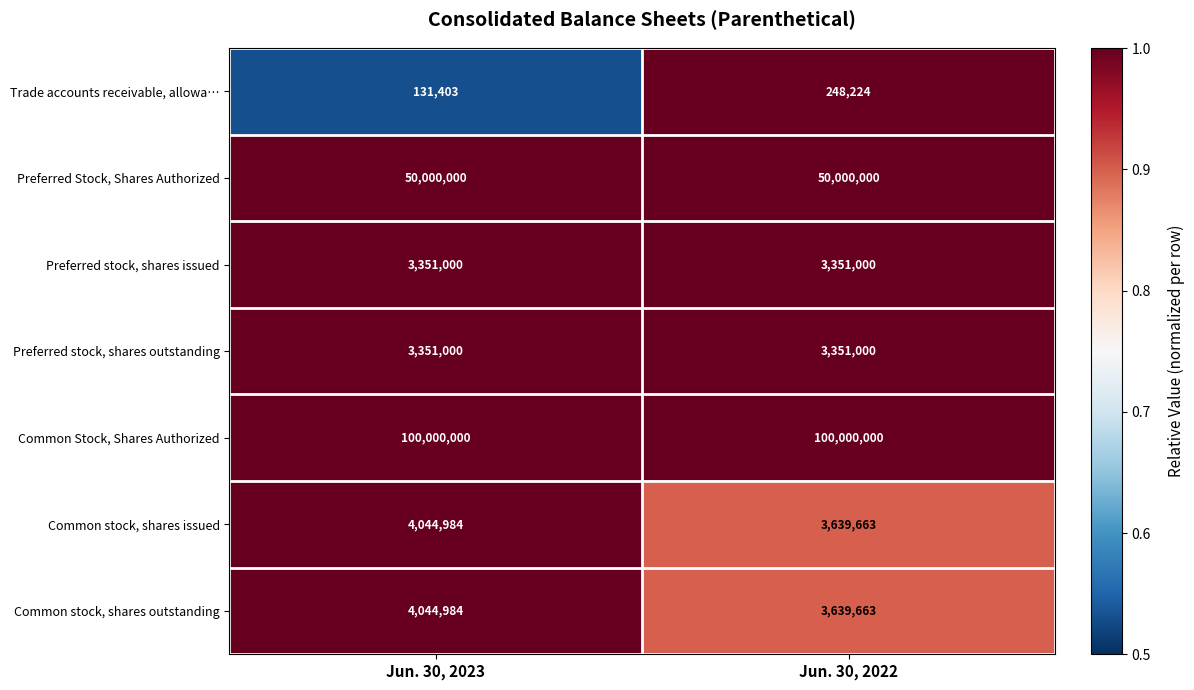

Rank the categories by Trade accounts receivable, allowa… value from highest to lowest.

Jun. 30, 2022, Jun. 30, 2023